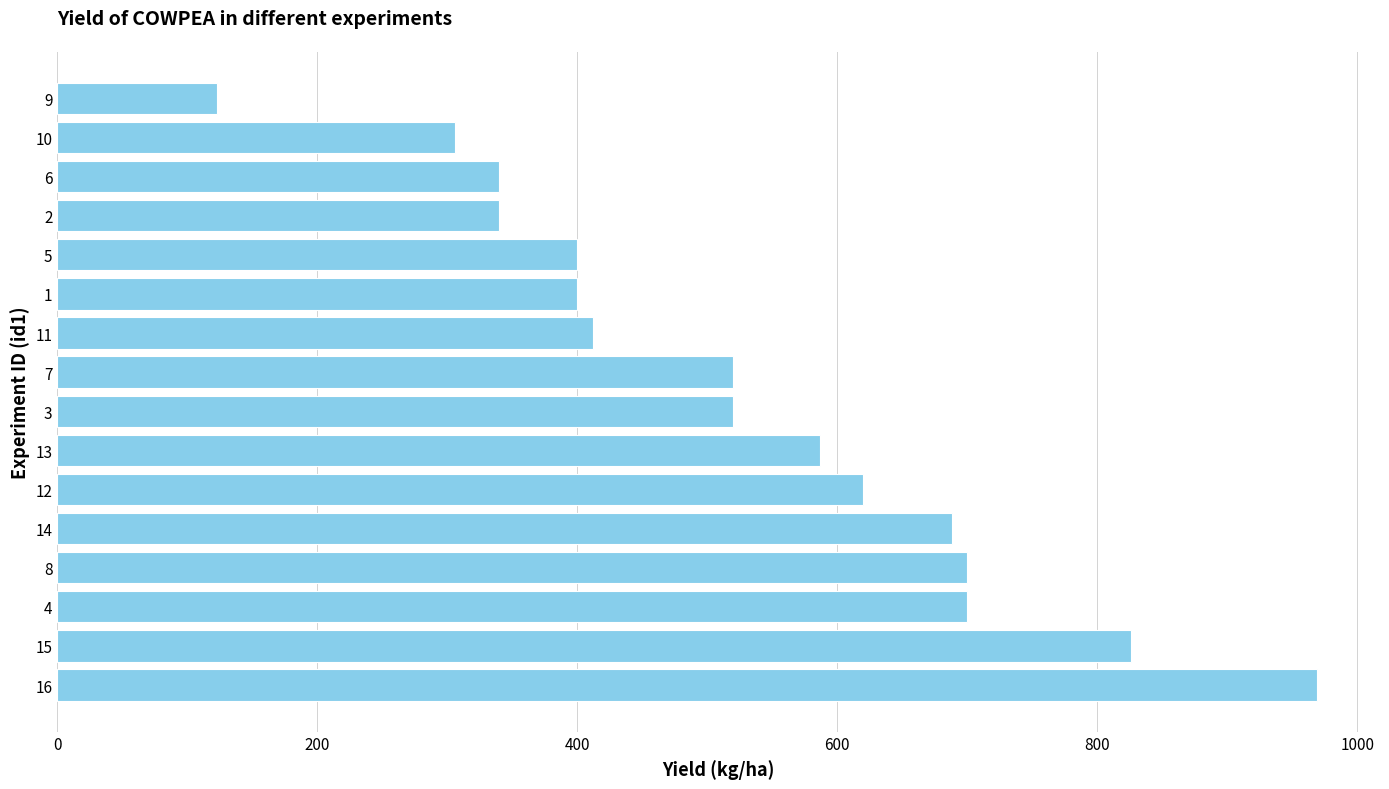

Between 11 and 15, which is larger?

15